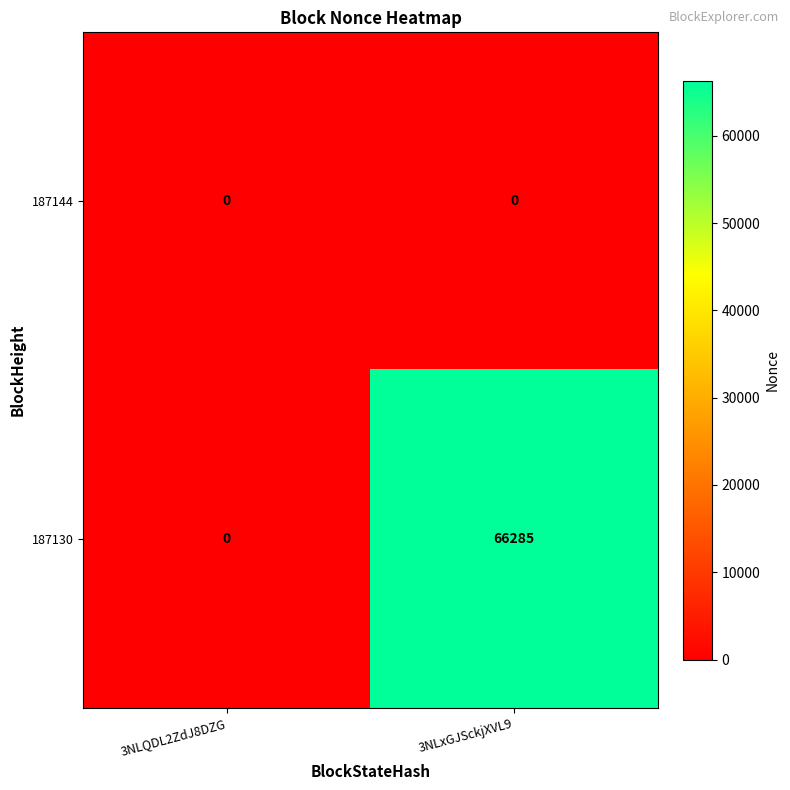

At which category is the sum across all series the highest?

3NLxGJSckjXVL9